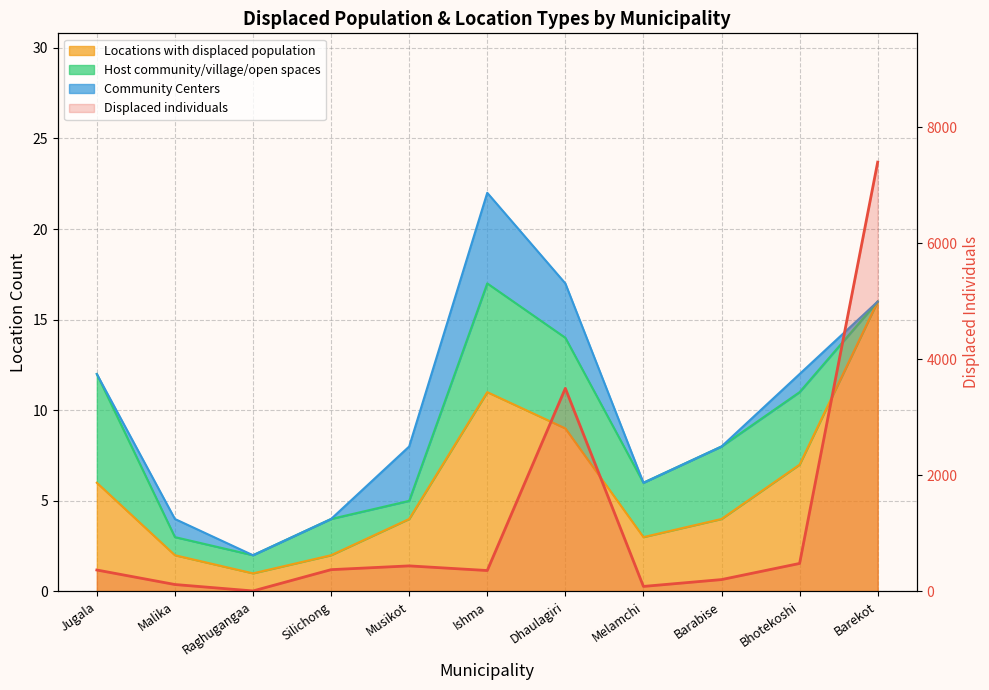

What is the label of the 6th point from the left?

Ishma